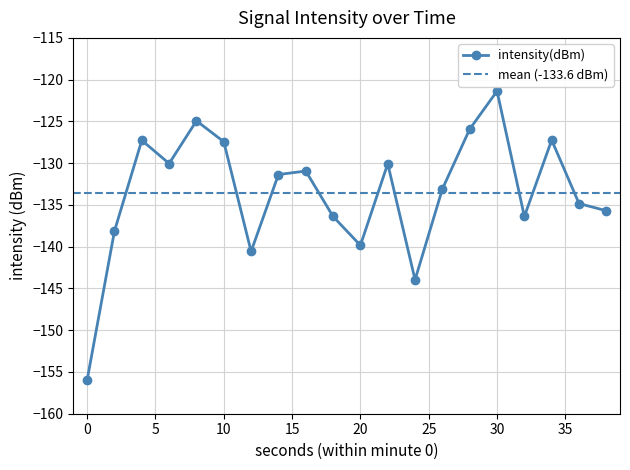

List the labels in order of value, smallest first.

0, 24, 12, 20, 2, 18, 32, 38, 36, 26, 14, 16, 22, 6, 10, 4, 34, 28, 8, 30